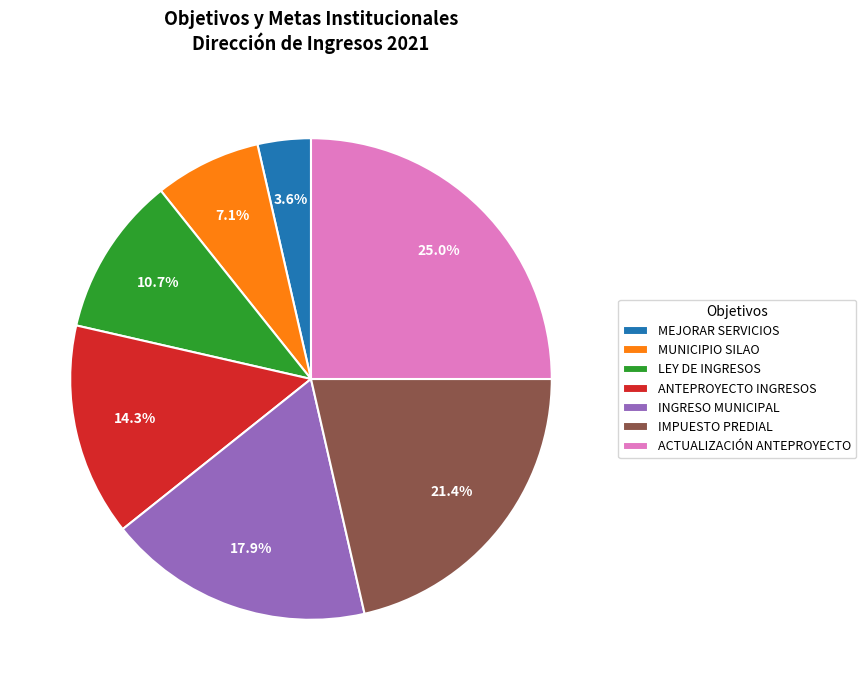

What is the total percentage of ANTEPROYECTO INGRESOS and MUNICIPIO SILAO?

21.4%